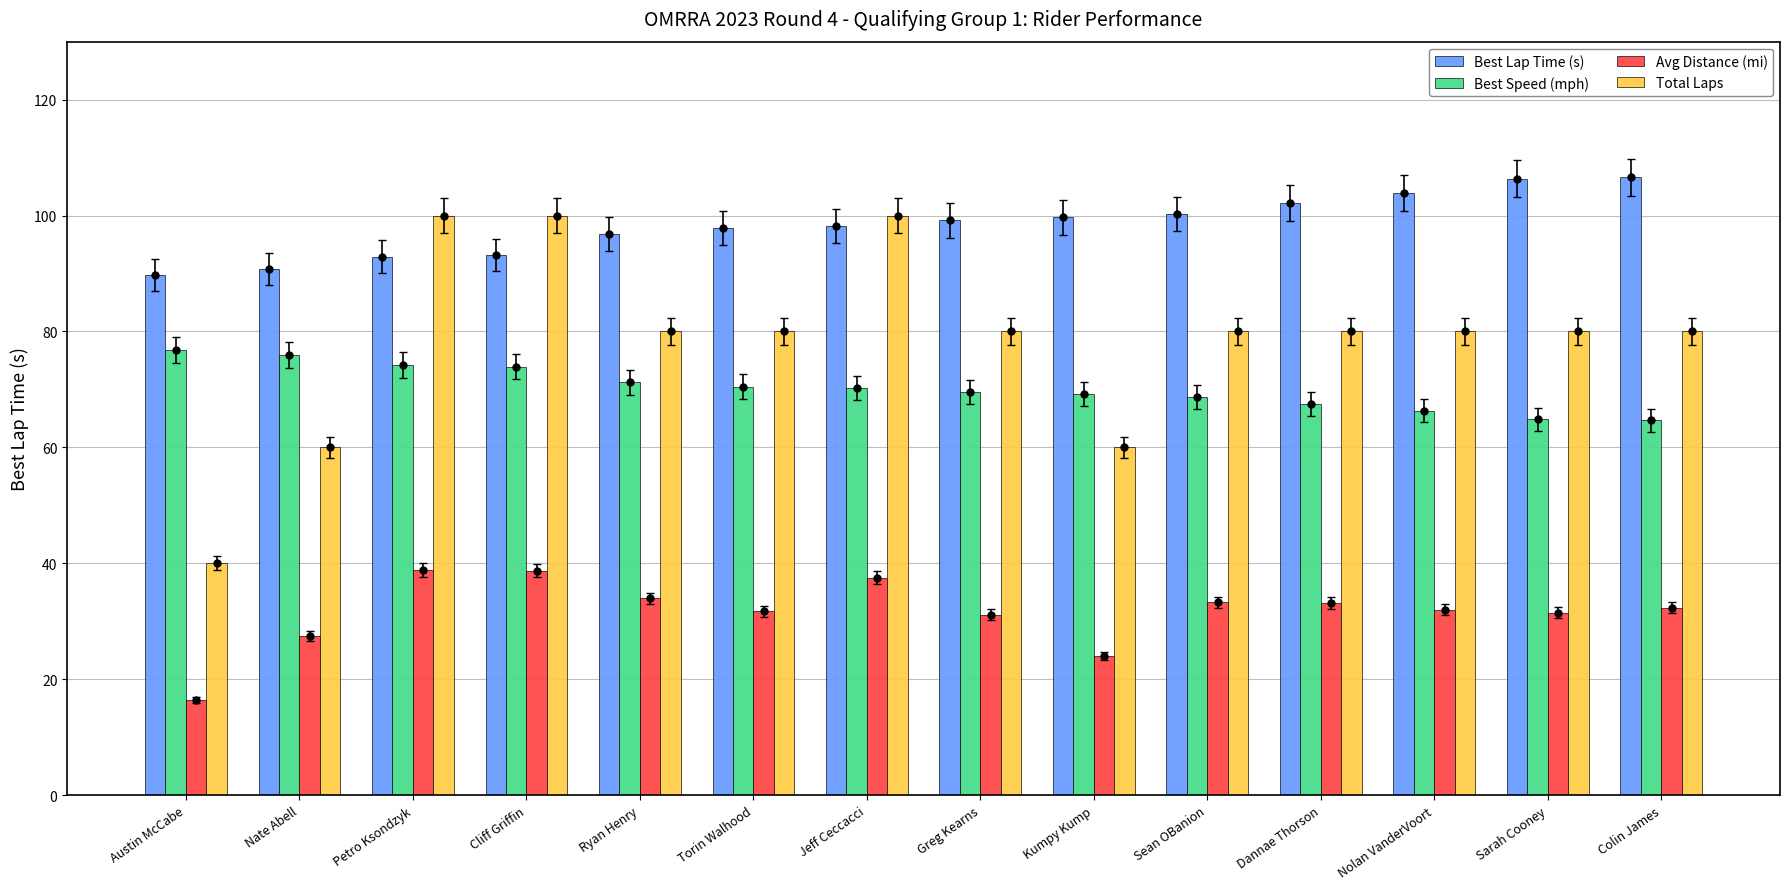

The Best Speed (mph) series shows 108.9 at Kumpy Kump. True or false?

False